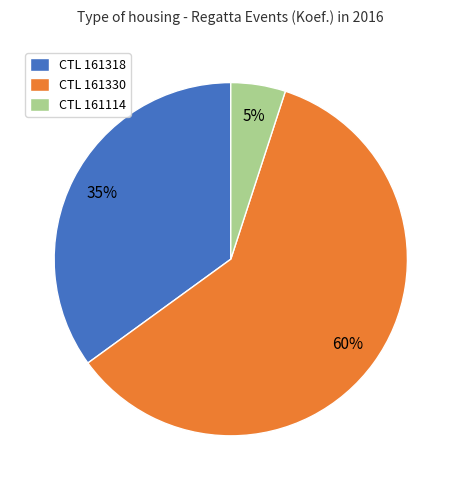

To the nearest percent, what portion does CTL 161114 represent?

5%